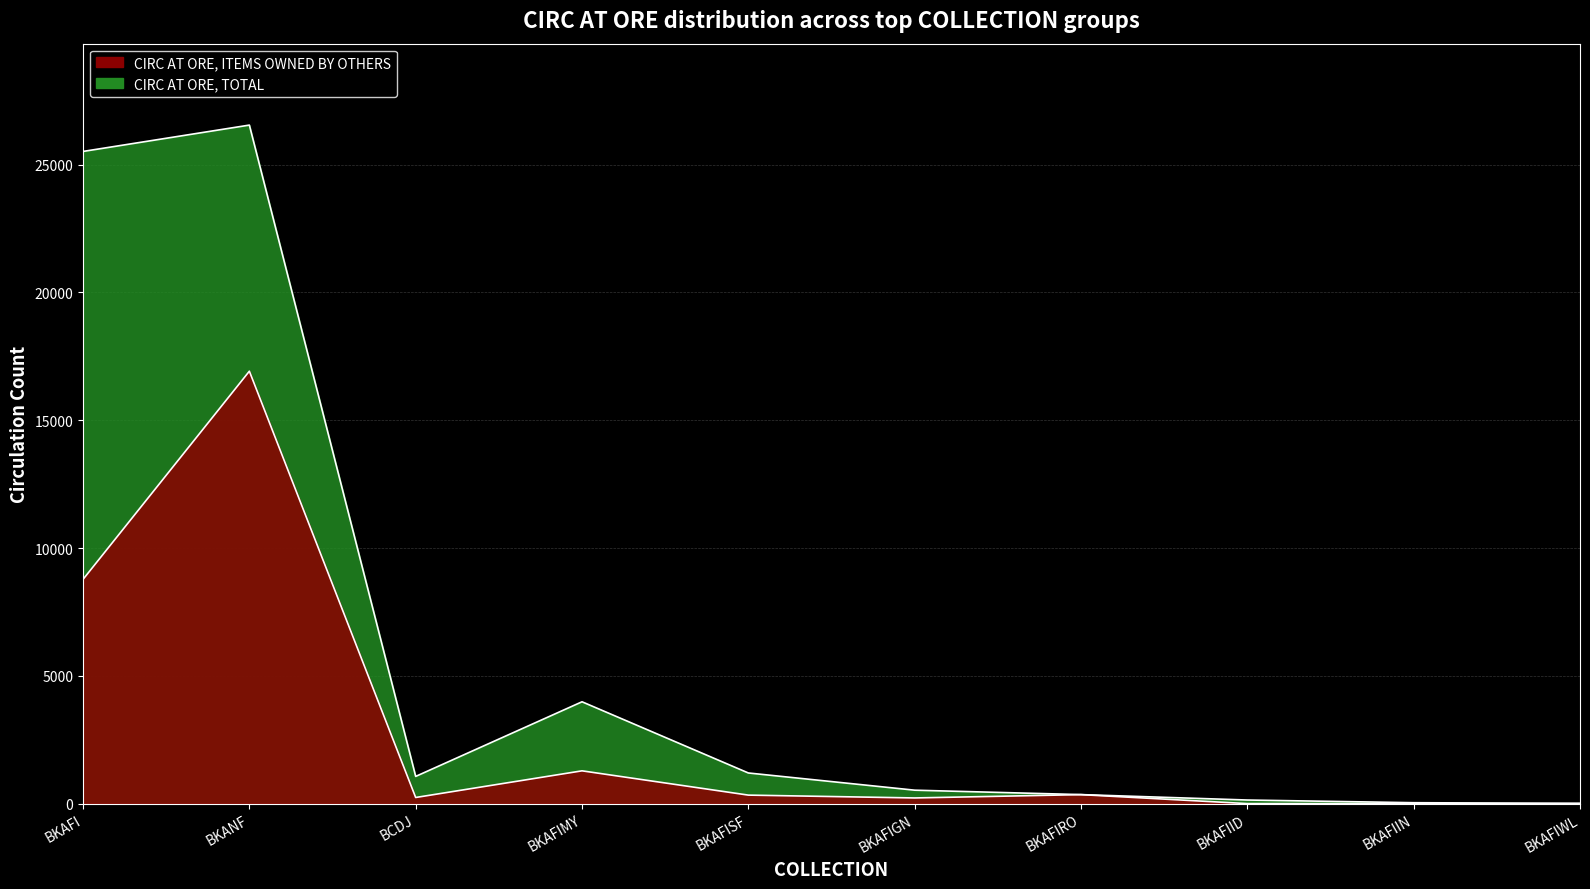

At which label does CIRC AT ORE, ITEMS OWNED BY OTHERS reach its minimum?

BKAFIID